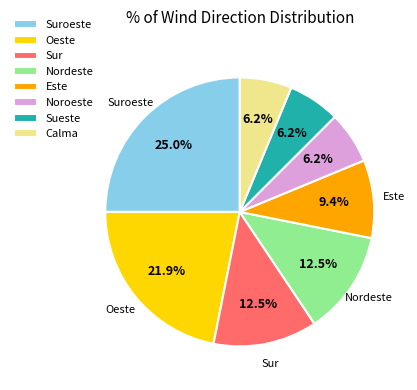

Which has a higher value, Nordeste or Noroeste?

Nordeste